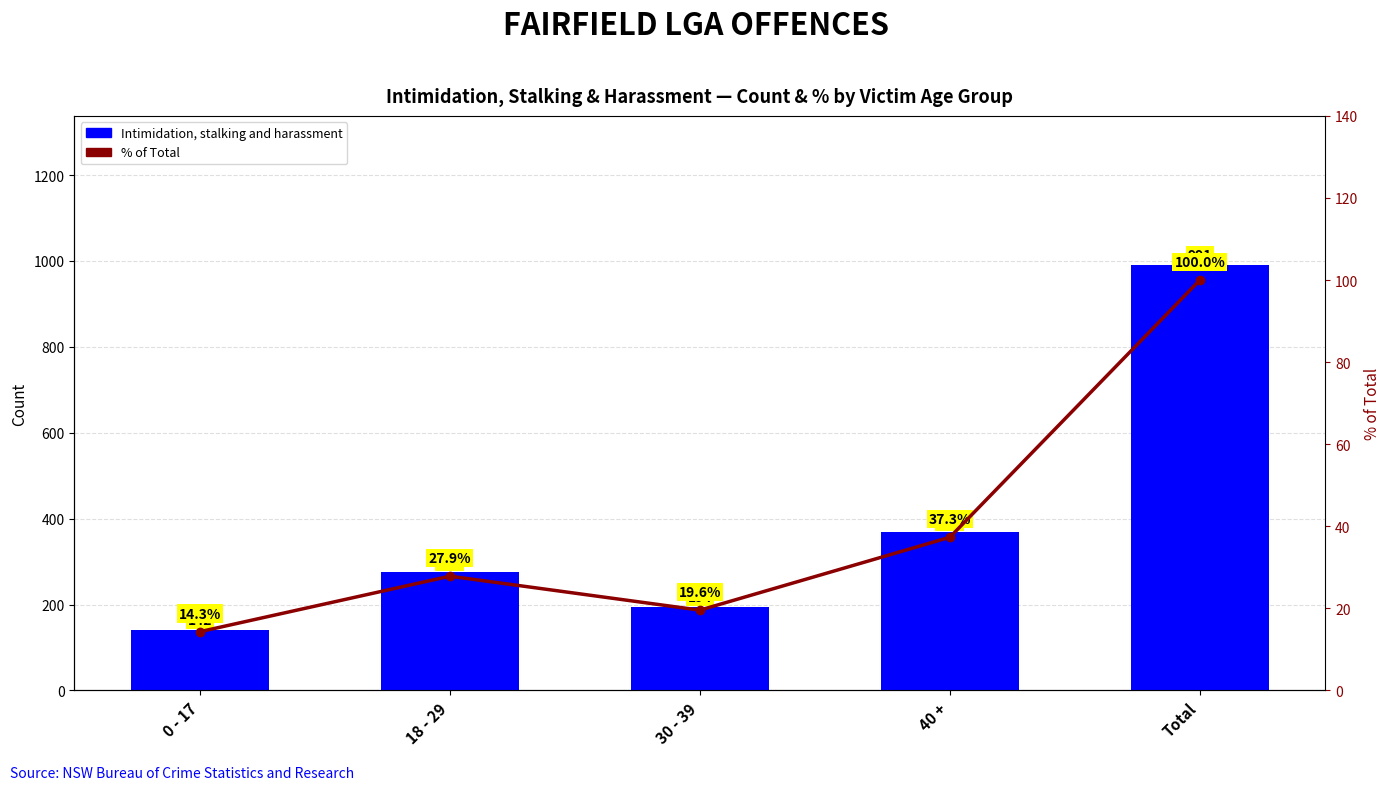

Rank the series at 0 - 17 from lowest to highest value.

% of Total, Intimidation, stalking and harassment